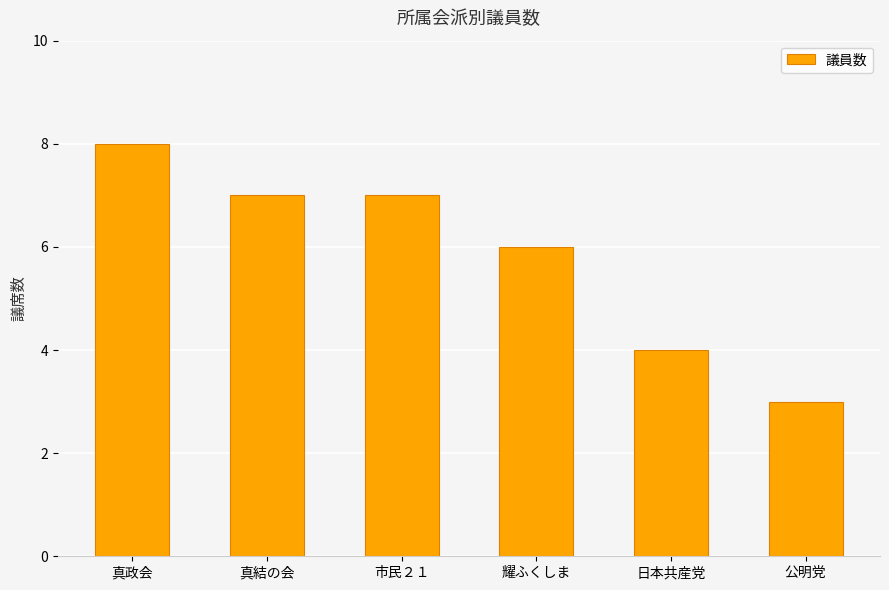

The value at 公明党 is 3. True or false?

True